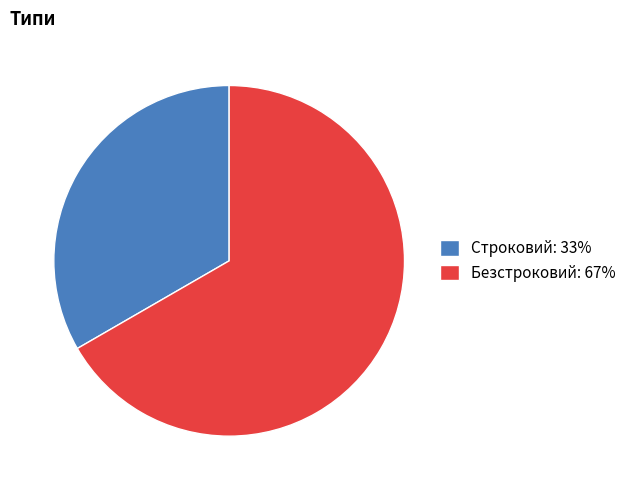

What is the ratio of the value at Безстроковий: 67% to the value at Строковий: 33%?

2.0